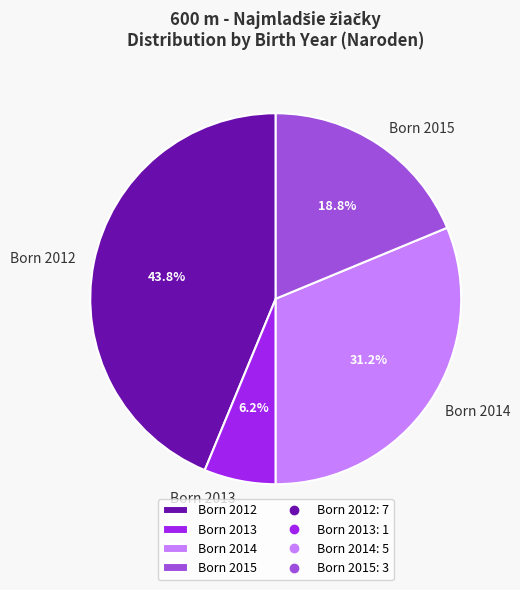

Between Born 2012 and Born 2013, which is larger?

Born 2012